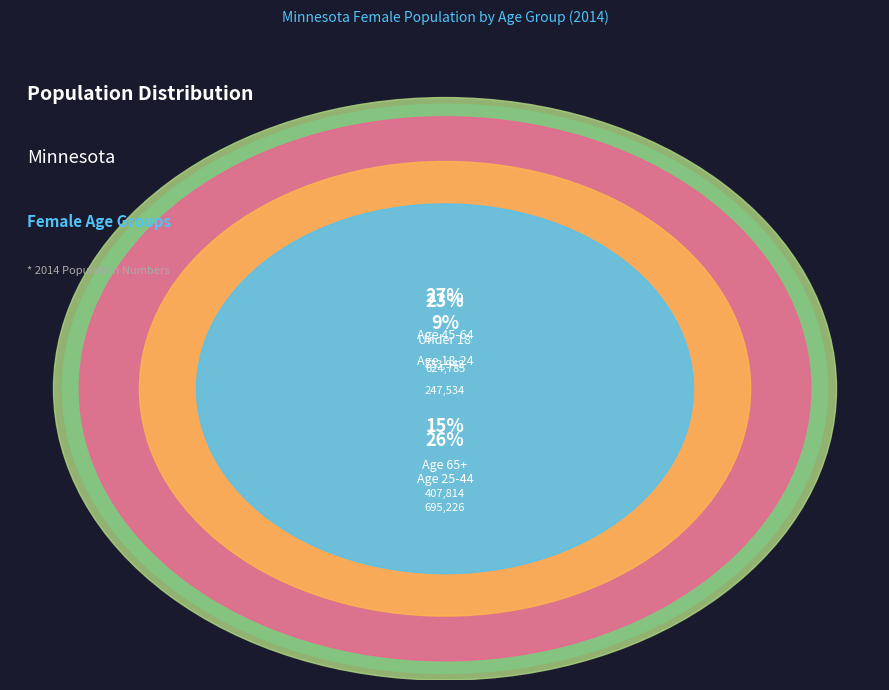

Which category has the biggest portion of the pie?

Age 45-64